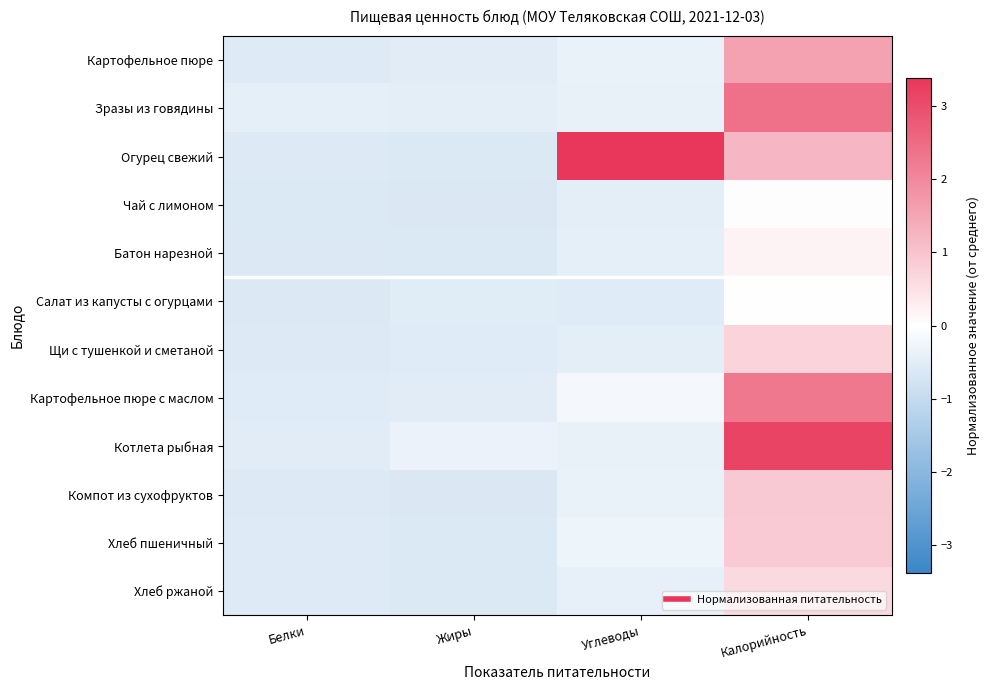

Which category has the lowest value across all series?

Жиры